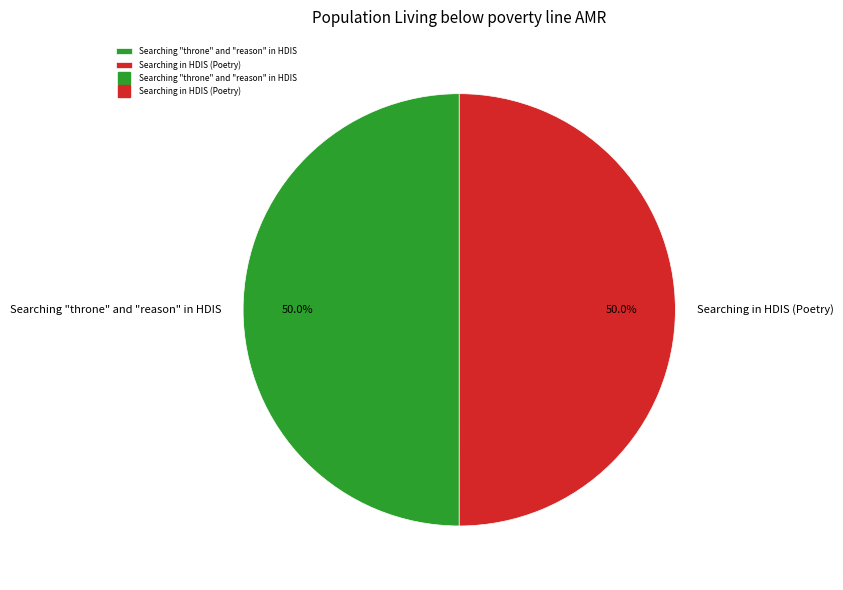

The Searching in HDIS (Poetry) slice represents 50% of the pie. True or false?

True